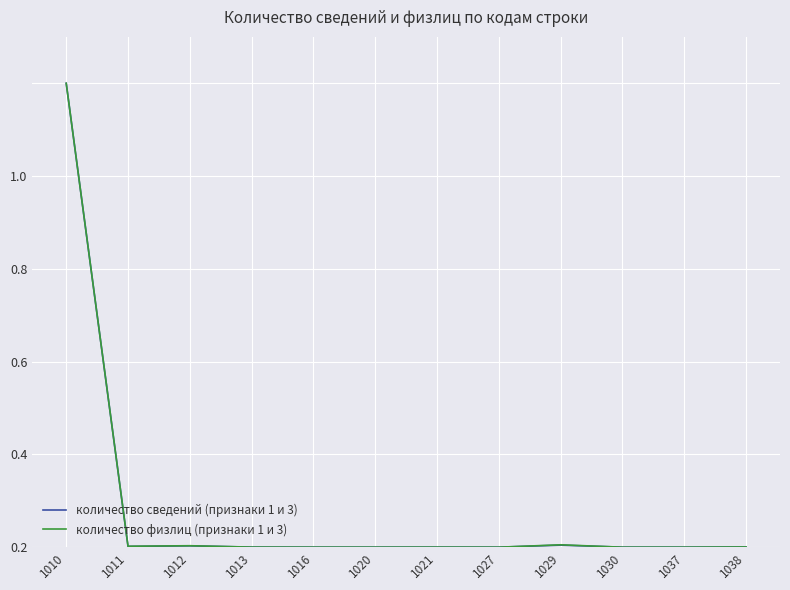

Is it true that количество физлиц (признаки 1 и 3) equals 0.0 at 1011?

True